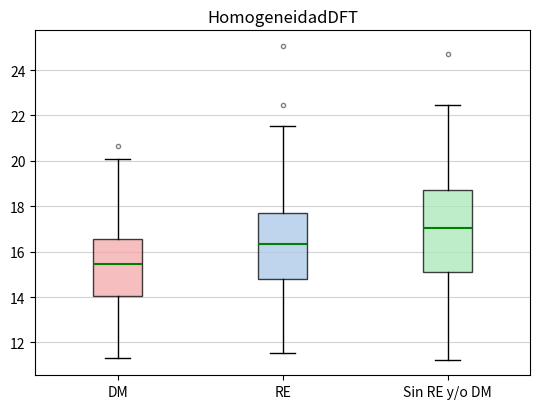

Reading left to right, read every box against the y-axis: the position of its median line, the range the box covers, and the ends of its whiskers. The values are not printed on the chart, so give them approximately, as read against the axis.

DM: median 15.4, box 14.0 to 16.6, whiskers 11.4 to 20.0
RE: median 16.4, box 14.8 to 17.8, whiskers 11.6 to 21.6
Sin RE y/o DM: median 17.0, box 15.0 to 18.8, whiskers 11.2 to 22.4